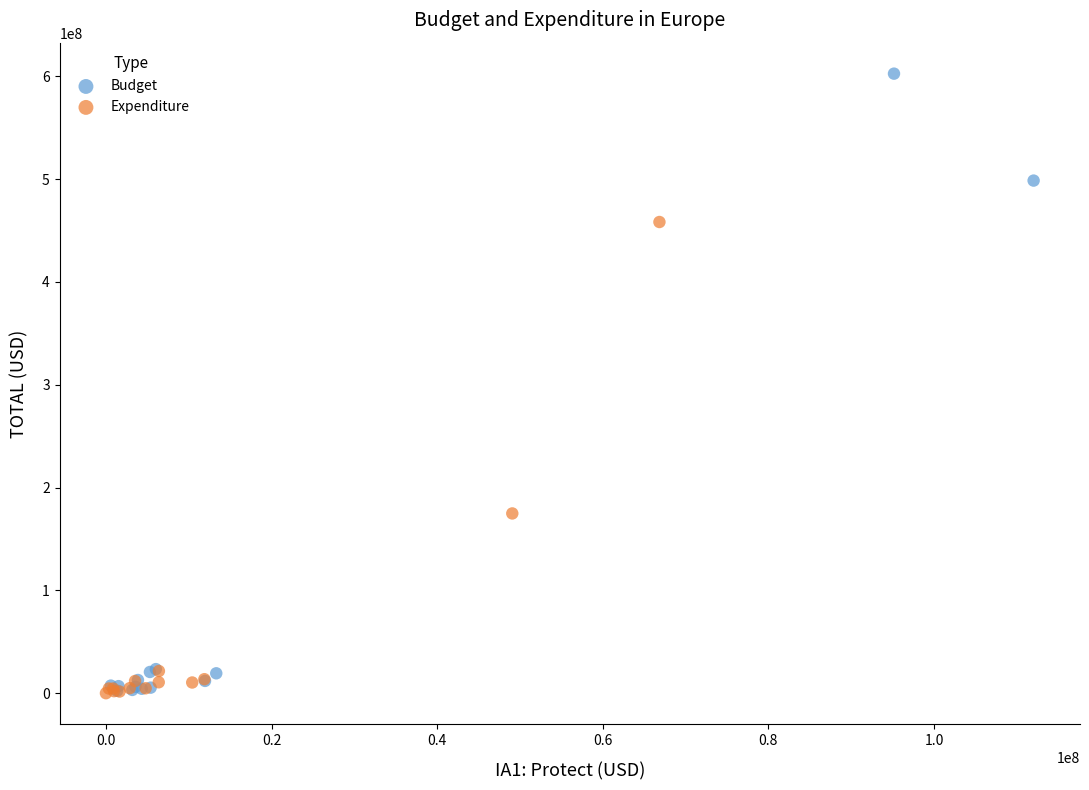

What are all the series names shown in the legend?

Budget, Expenditure